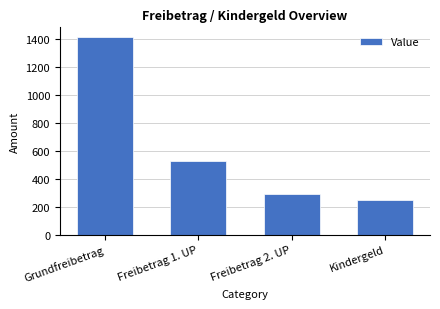

Is it true that the value at Grundfreibetrag is 790.1?

False